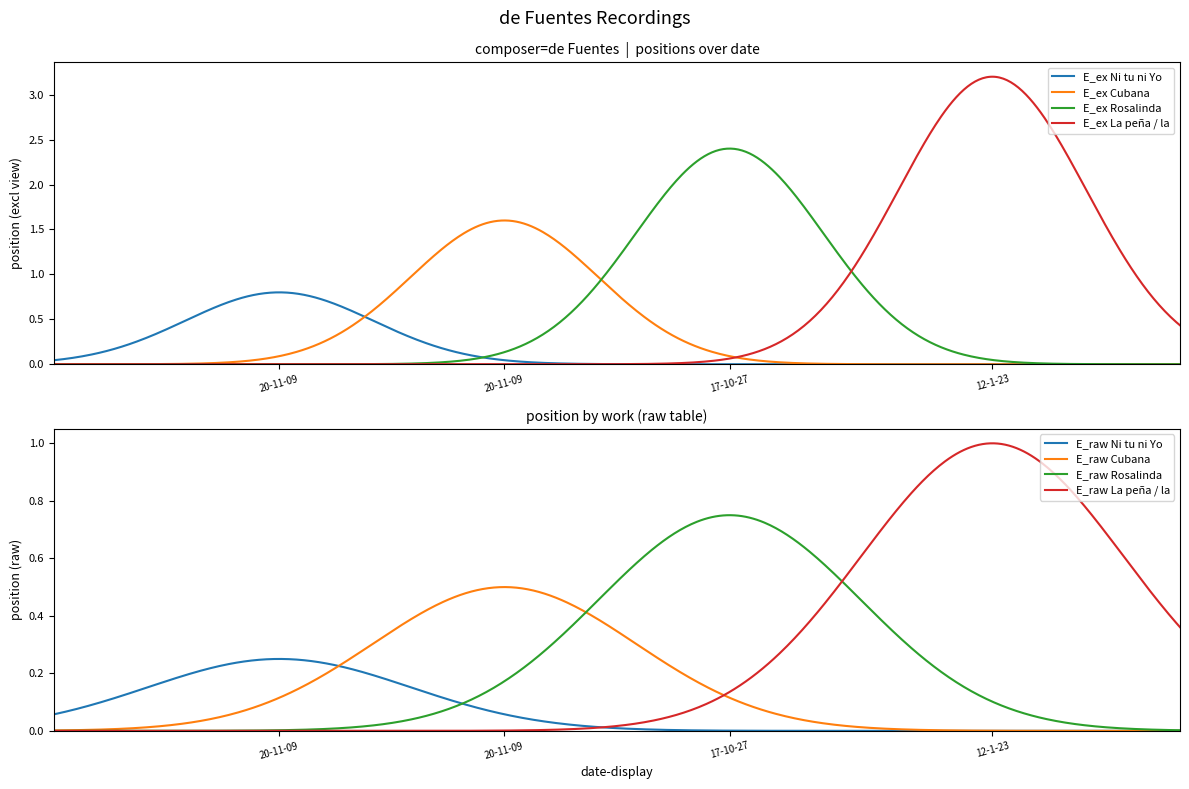

At which label does the data first exceed 3?

12-1-23